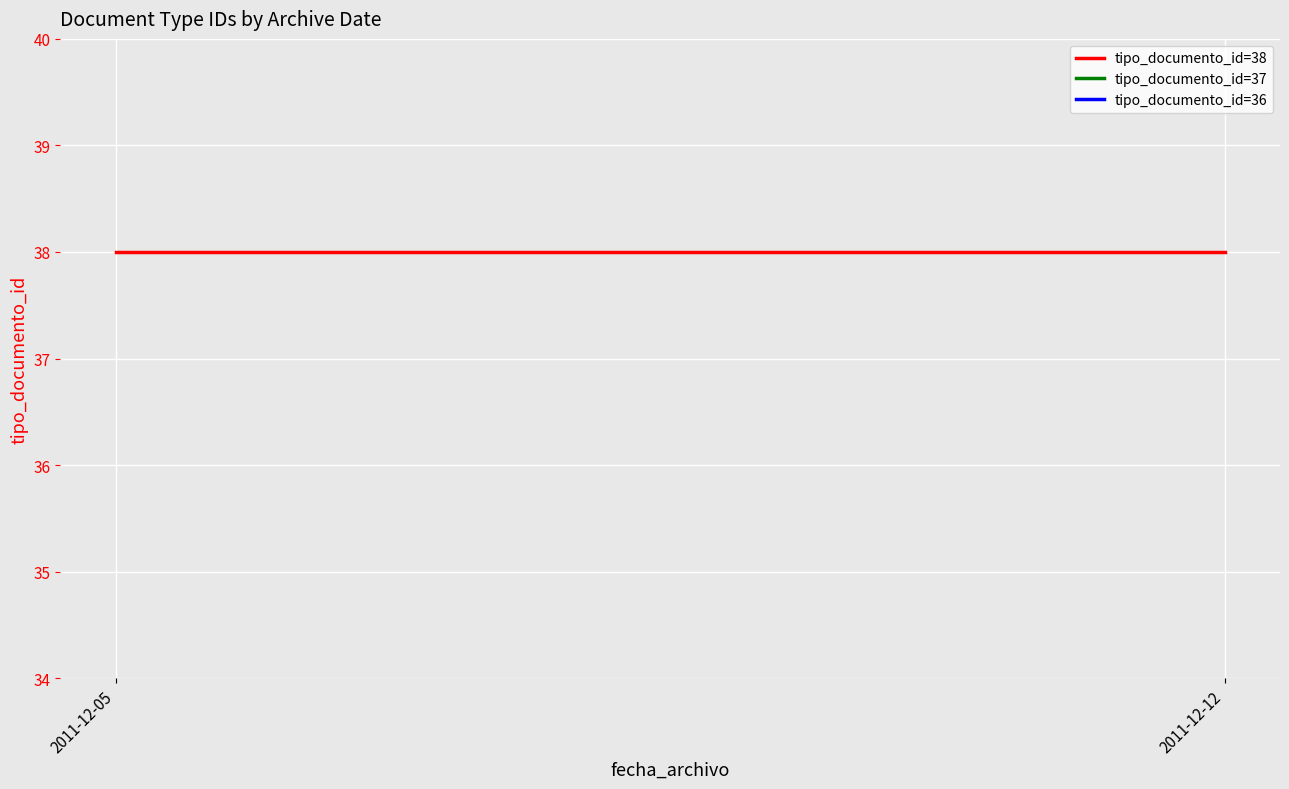

What is the greatest value displayed?

38